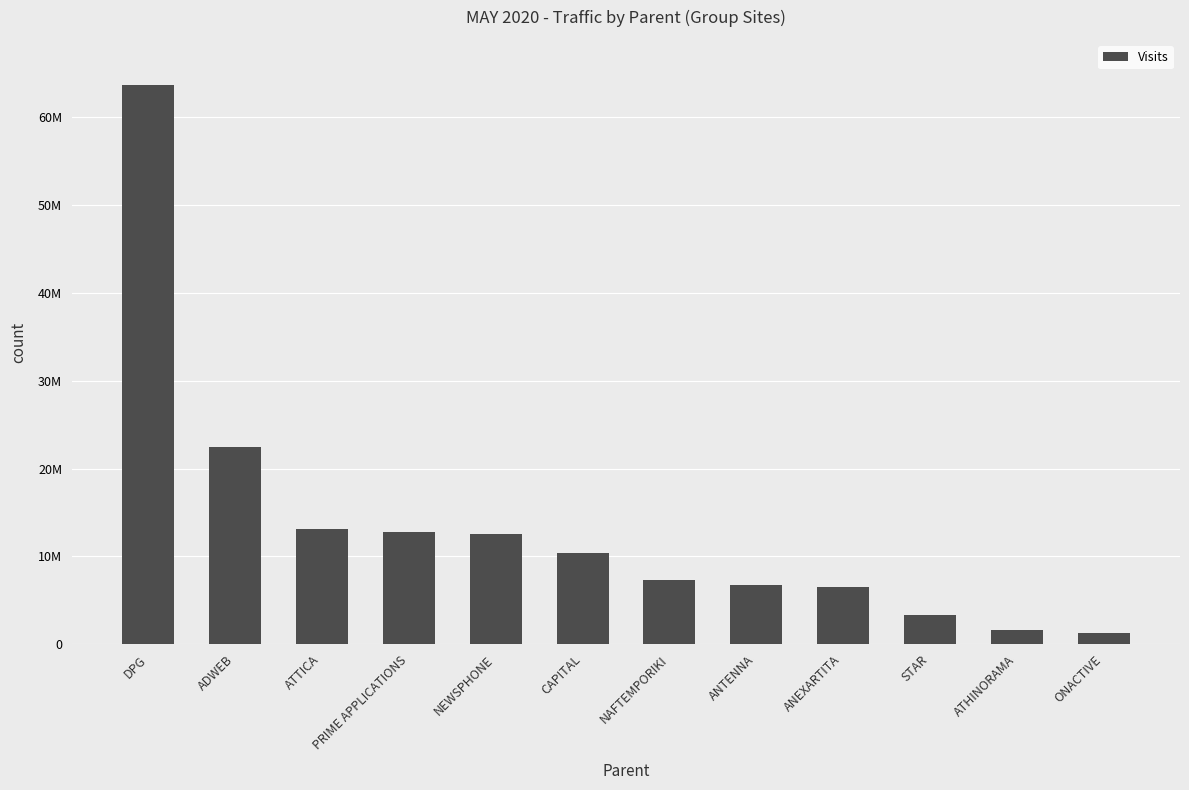

What is the approximate value at STAR?

3289315